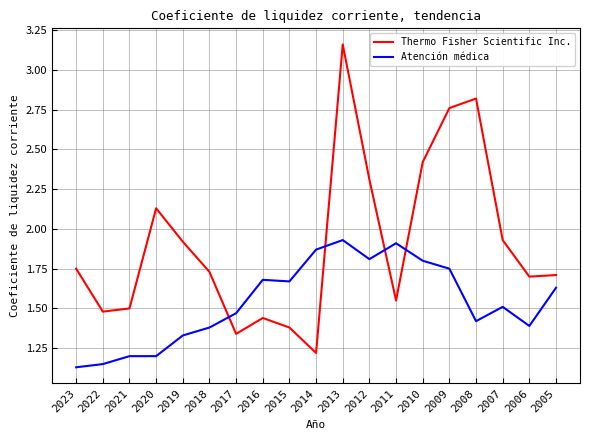

The value of Atención médica at 2009 is 2.7. True or false?

False